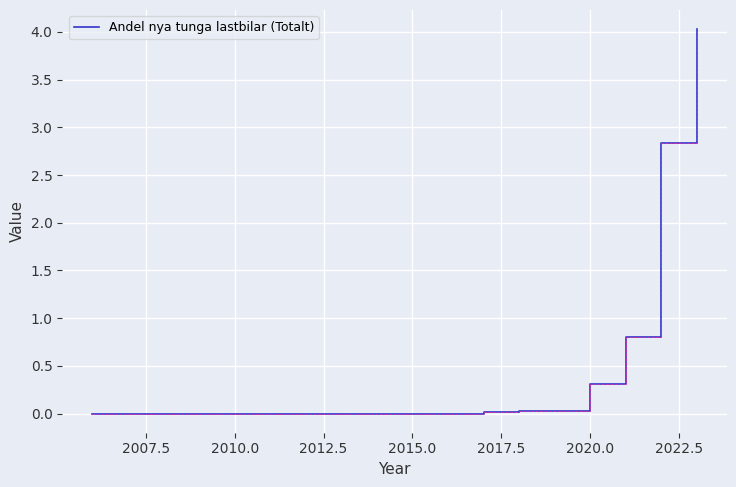

What is the maximum value shown in the chart?

4.0